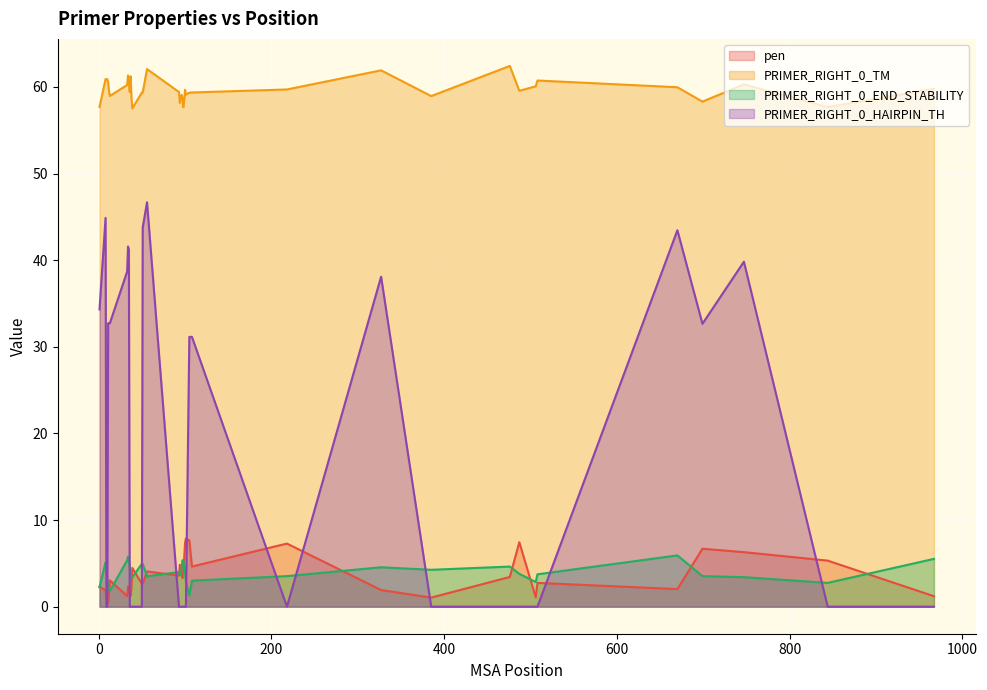

How many distinct data groups are displayed?

4